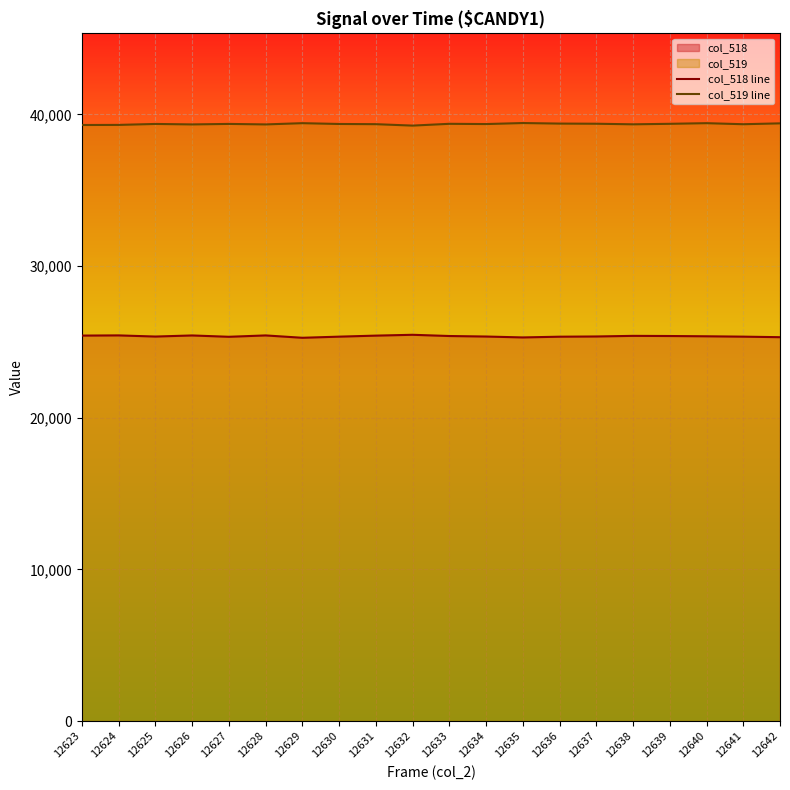

In col_519 line, how many points are higher than both neighbors (excluding endpoints)?

6